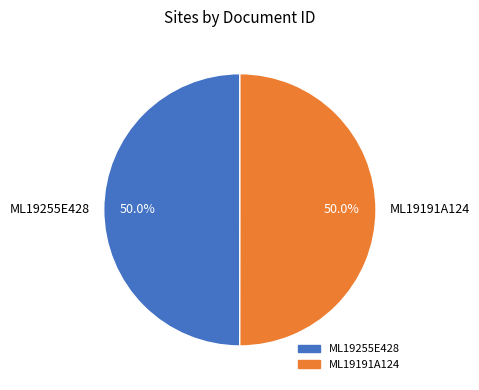

Is it true that ML19191A124 is 59% of the pie?

False